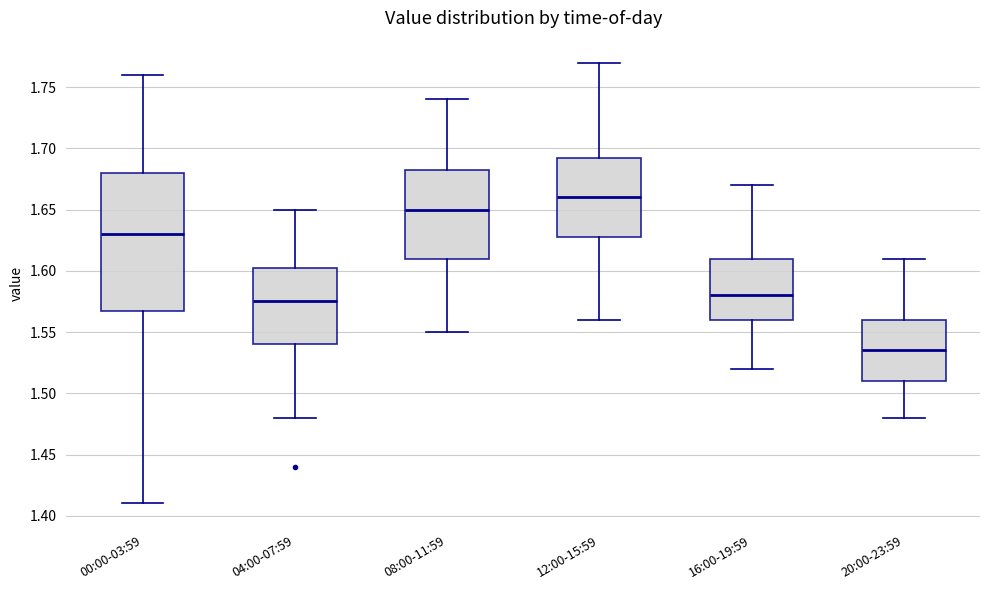

Which box is the tallest, from its lower edge to its upper edge?

00:00-03:59